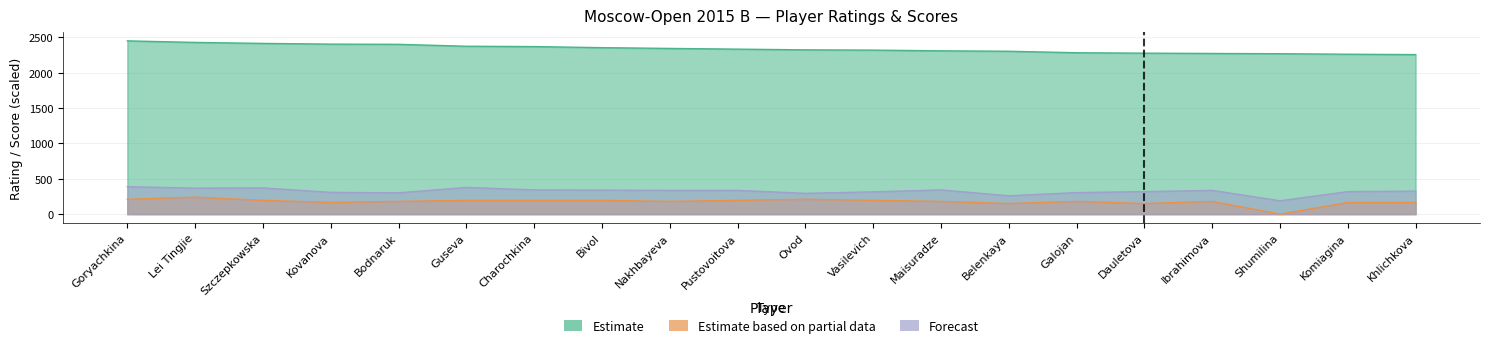

Count the number of data series in this chart.

3